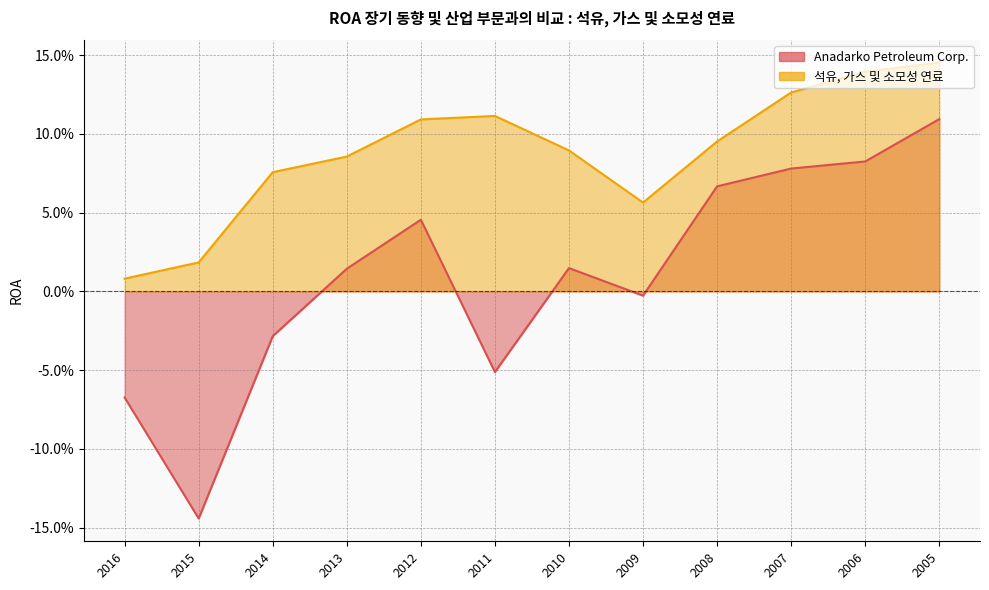

True or false: Anadarko Petroleum Corp. and 석유, 가스 및 소모성 연료 cross at least once.

False